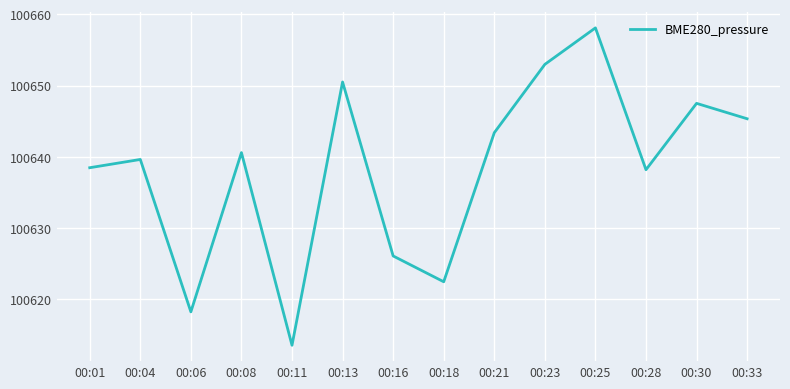

What is the difference between the maximum and minimum values?

44.5